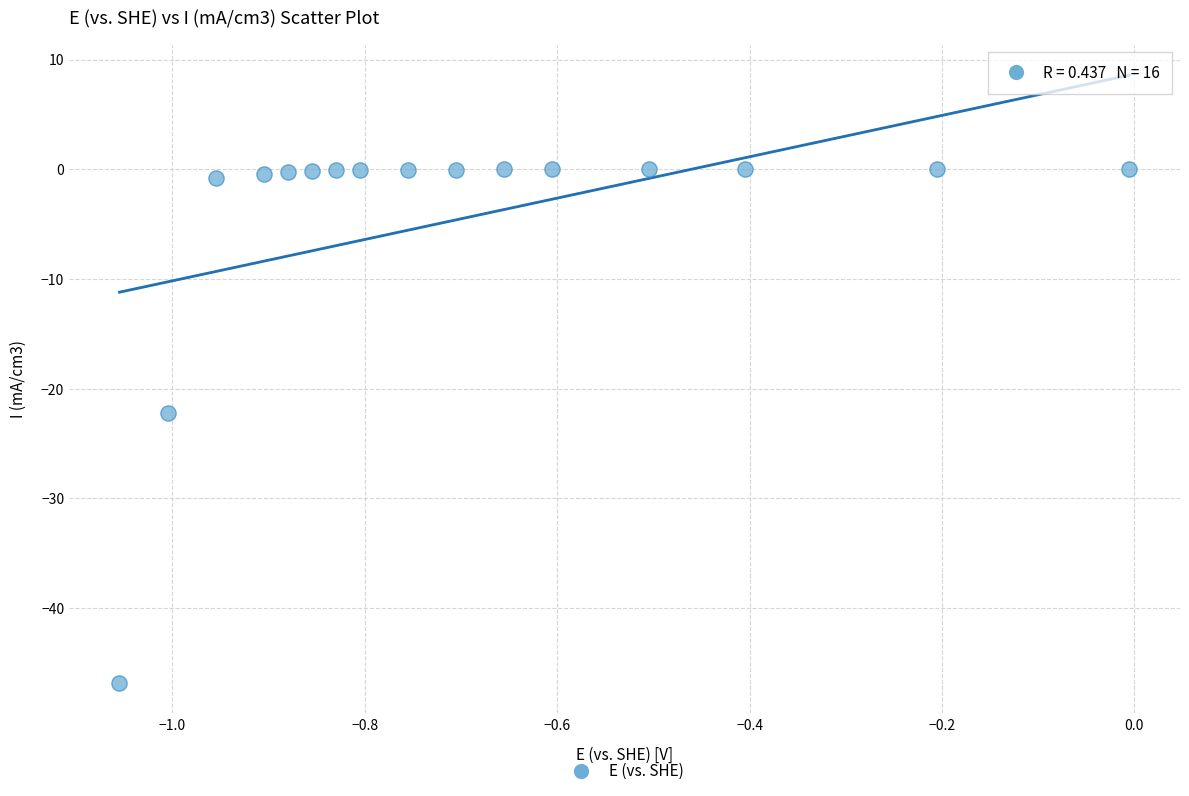

What Y value in the scatter plot is closest to -23?

-22.2